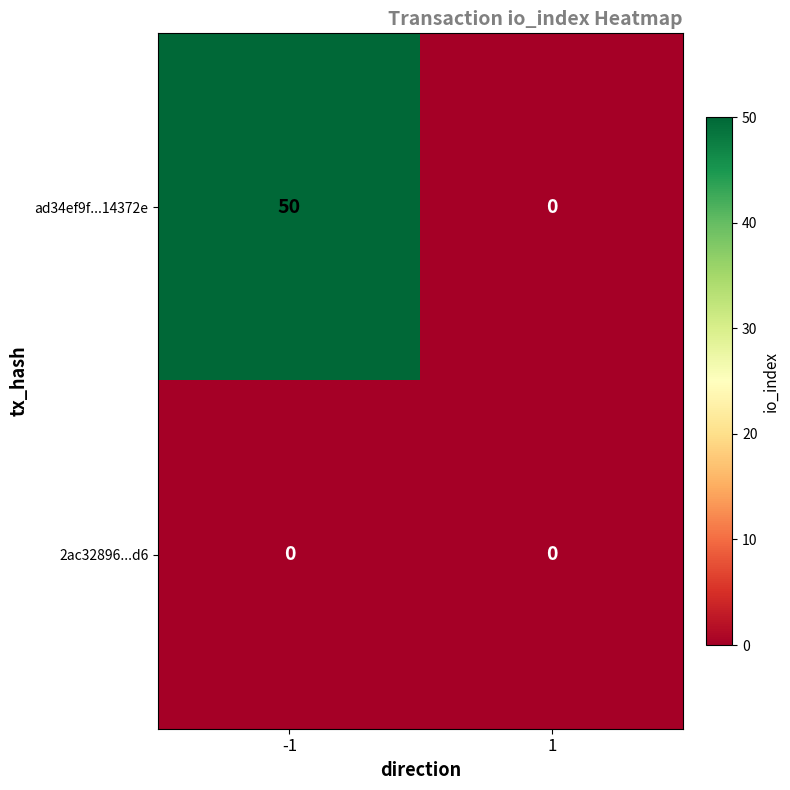

Which series has the widest spread of values?

ad34ef9f...14372e